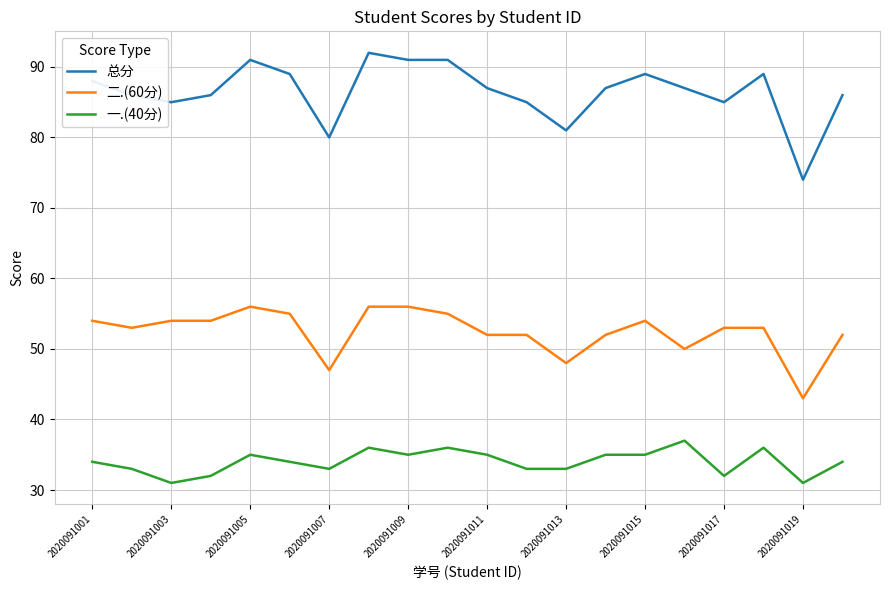

Which series has the widest spread of values?

总分